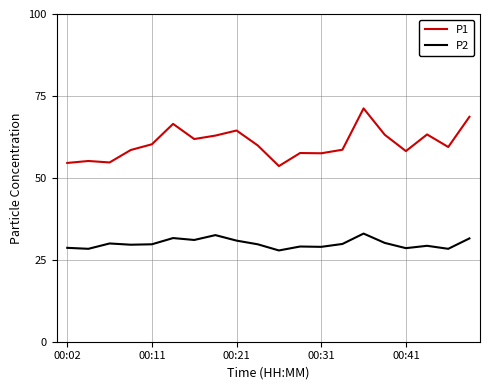

Which series has the largest total across all categories?

P1